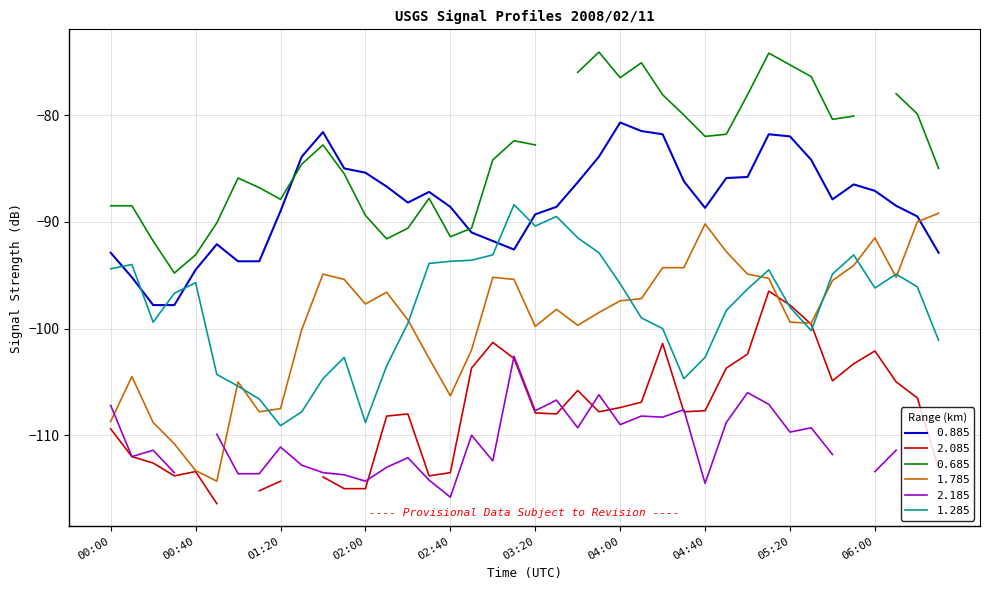

What is the maximum value for 1.785?

-89.2